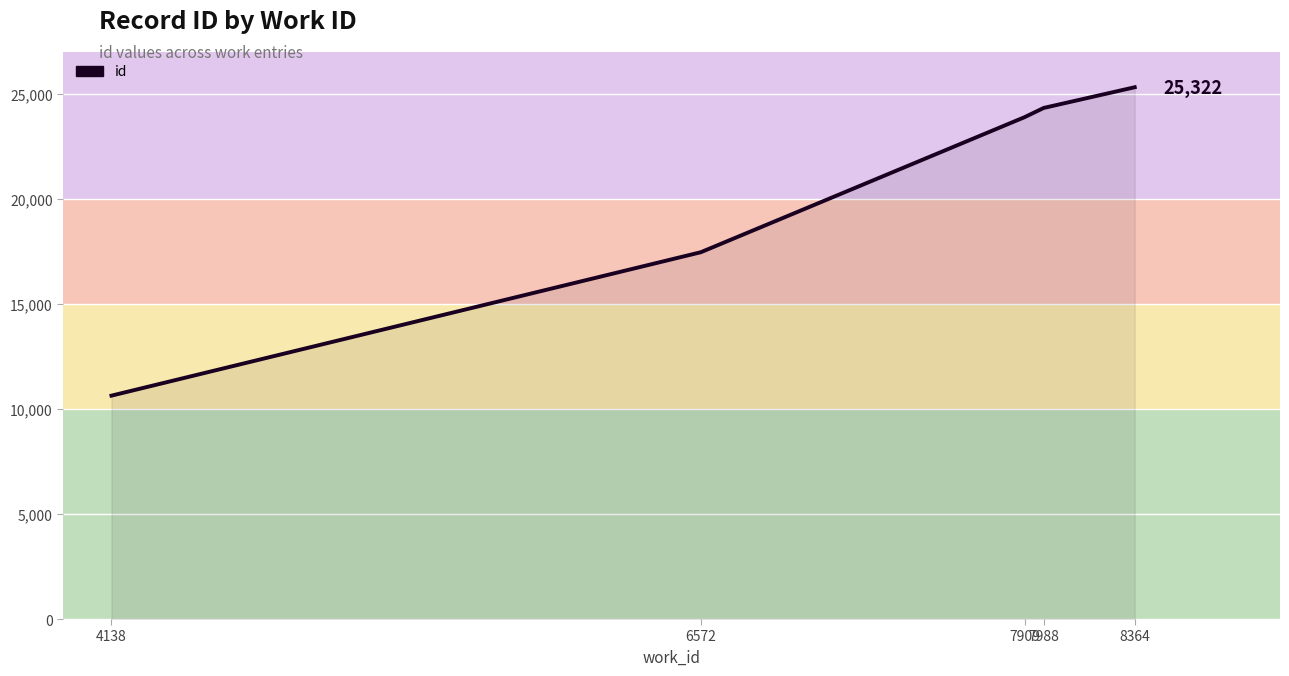

Rank the categories by value from highest to lowest.

8364, 7988, 7909, 6572, 4138